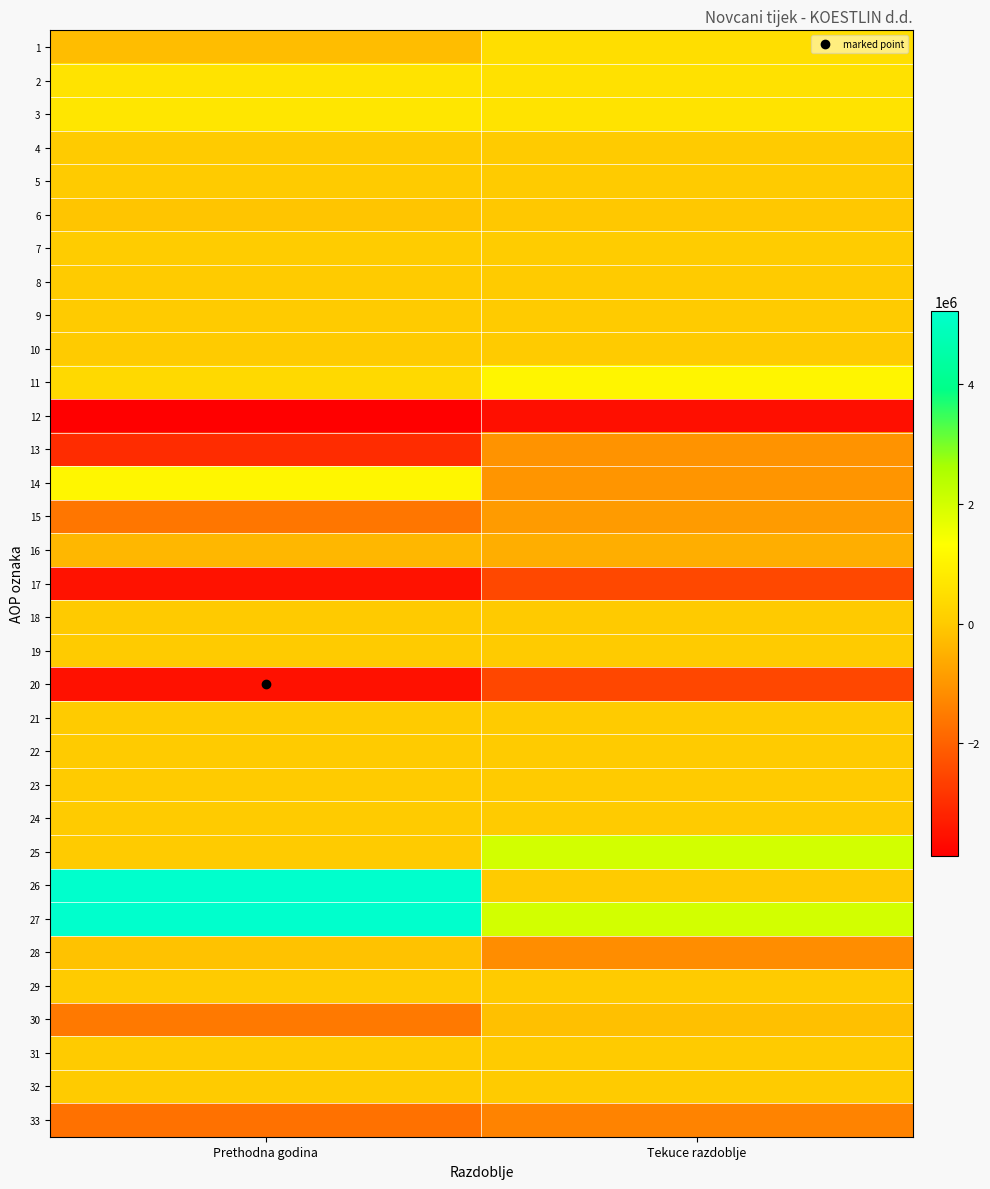

Reading left to right, extract all data points from this chart.

1: Prethodna godina=-254901	Tekuce razdoblje=493274
2: Prethodna godina=625070	Tekuce razdoblje=577095
3: Prethodna godina=690814	Tekuce razdoblje=607489
4: Prethodna godina=0	Tekuce razdoblje=0
5: Prethodna godina=0	Tekuce razdoblje=0
6: Prethodna godina=-96875	Tekuce razdoblje=-48976
7: Prethodna godina=31131	Tekuce razdoblje=18582
8: Prethodna godina=0	Tekuce razdoblje=0
9: Prethodna godina=0	Tekuce razdoblje=0
10: Prethodna godina=0	Tekuce razdoblje=0
11: Prethodna godina=370169	Tekuce razdoblje=1070369
12: Prethodna godina=-3880469	Tekuce razdoblje=-3561925
13: Prethodna godina=-3010017	Tekuce razdoblje=-1071526
14: Prethodna godina=1103118	Tekuce razdoblje=-1029492
15: Prethodna godina=-1607000	Tekuce razdoblje=-911079
16: Prethodna godina=-366570	Tekuce razdoblje=-549828
17: Prethodna godina=-3510300	Tekuce razdoblje=-2491556
18: Prethodna godina=-17792	Tekuce razdoblje=-18544
19: Prethodna godina=0	Tekuce razdoblje=0
20: Prethodna godina=-3528092	Tekuce razdoblje=-2510100
21: Prethodna godina=0	Tekuce razdoblje=0
22: Prethodna godina=0	Tekuce razdoblje=0
23: Prethodna godina=0	Tekuce razdoblje=0
24: Prethodna godina=0	Tekuce razdoblje=0
25: Prethodna godina=0	Tekuce razdoblje=2000215
26: Prethodna godina=5221912	Tekuce razdoblje=0
27: Prethodna godina=5221912	Tekuce razdoblje=2000215
28: Prethodna godina=-149751	Tekuce razdoblje=-1164126
29: Prethodna godina=0	Tekuce razdoblje=0
30: Prethodna godina=-1559493	Tekuce razdoblje=-200000
31: Prethodna godina=0	Tekuce razdoblje=0
32: Prethodna godina=0	Tekuce razdoblje=0
33: Prethodna godina=-1709244	Tekuce razdoblje=-1364126